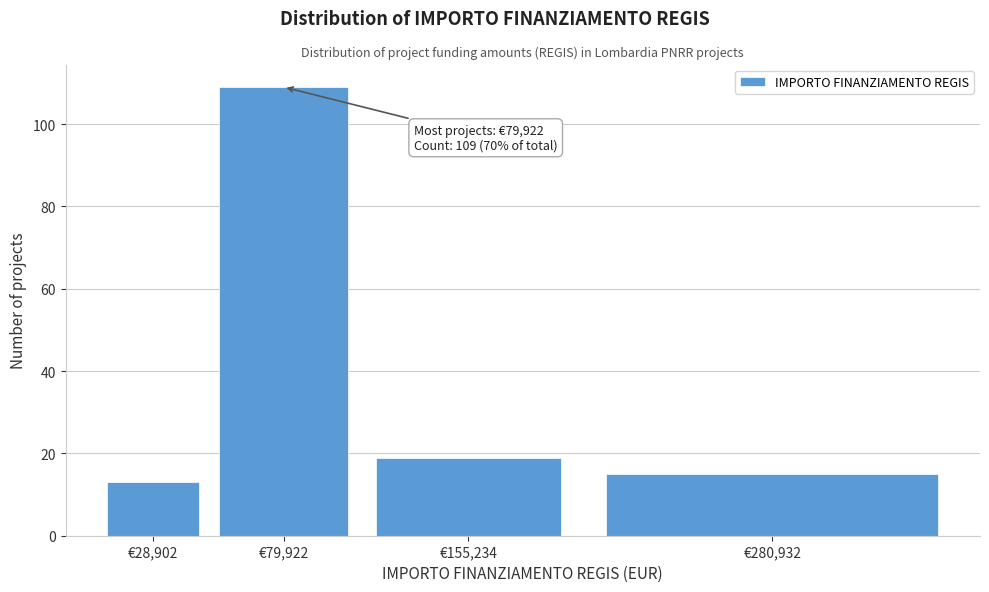

Reading right to left, what are all the values shown in this chart?

15	19	109	13